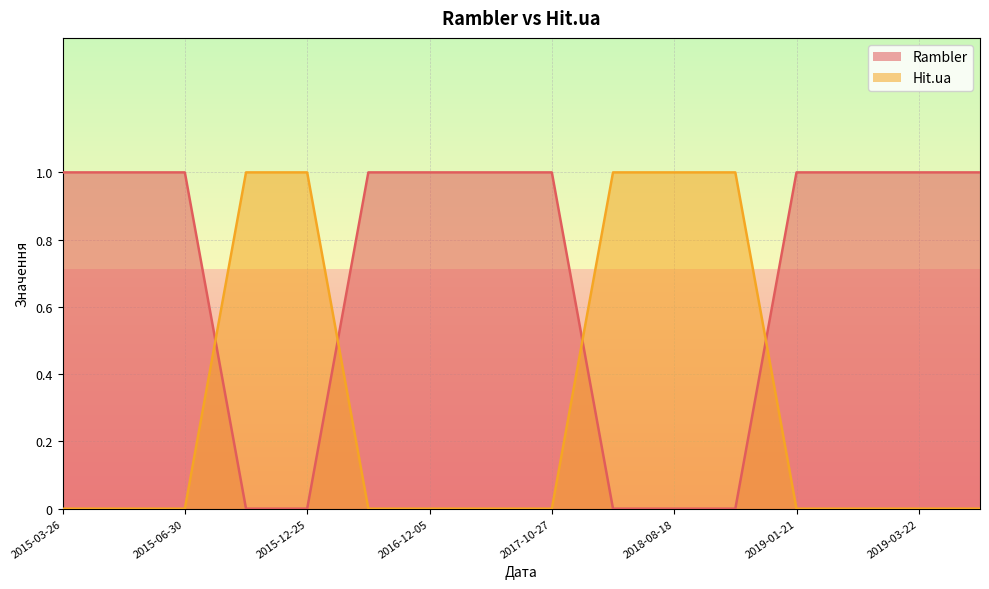

How many times do Hit.ua and Rambler cross each other?

4